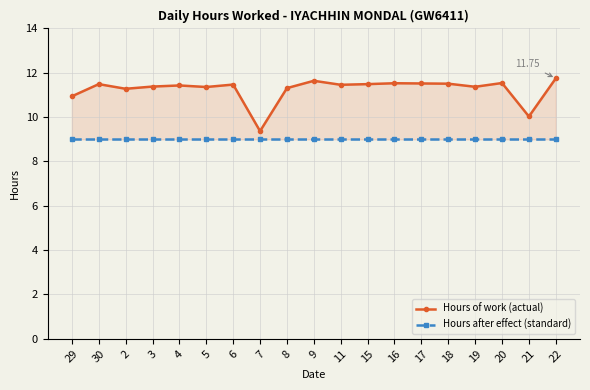

What is the greatest value displayed?

11.8